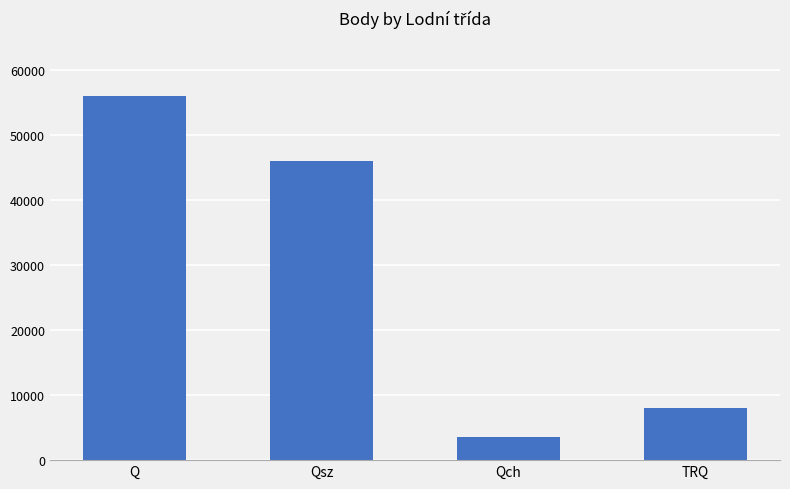

Rank the categories by value from lowest to highest.

Qch, TRQ, Qsz, Q